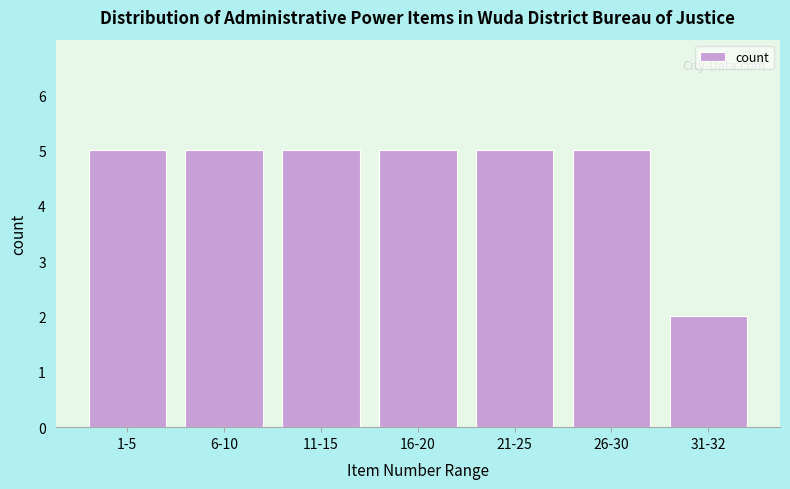

Reading right to left, extract all data points from this chart.

31-32=2	26-30=5	21-25=5	16-20=5	11-15=5	6-10=5	1-5=5